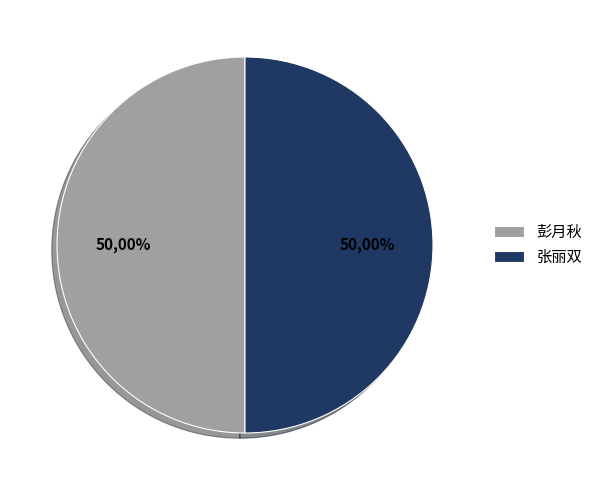

Count the number of slices in the pie.

2